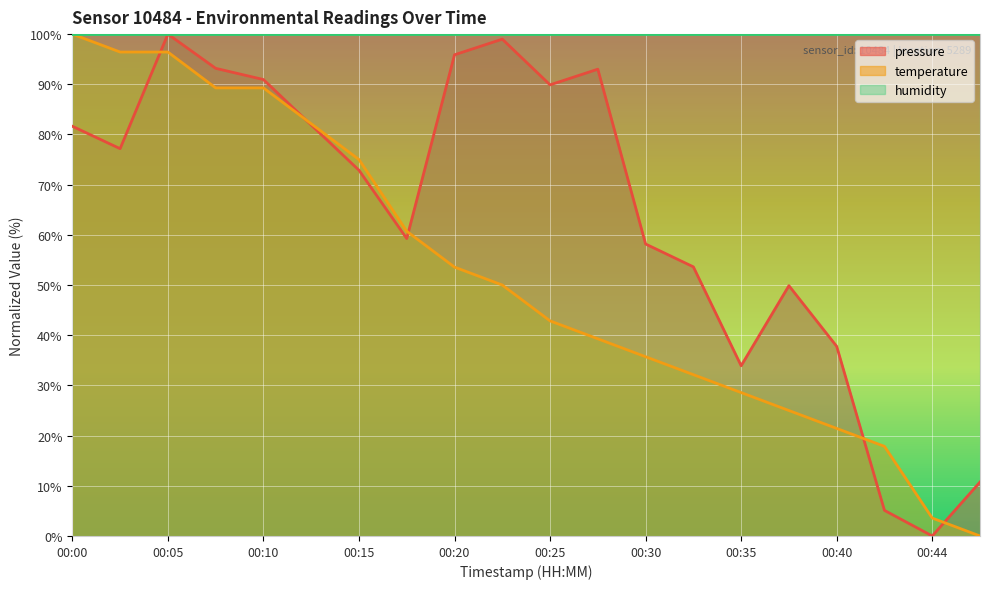

Reading left to right, what are all the values shown in this chart?

pressure: 81.6	77.2	100.0	93.2	90.9	81.9	72.9	59.3	95.9	99.0	89.9	93.0	58.2	53.6	33.9	49.9	37.8	5.1	0.0	10.7
temperature: 100.0	96.4	96.4	89.3	89.3	82.1	75.0	60.7	53.6	50.0	42.9	39.3	35.7	32.1	28.6	25.0	21.4	17.9	3.6	0.0